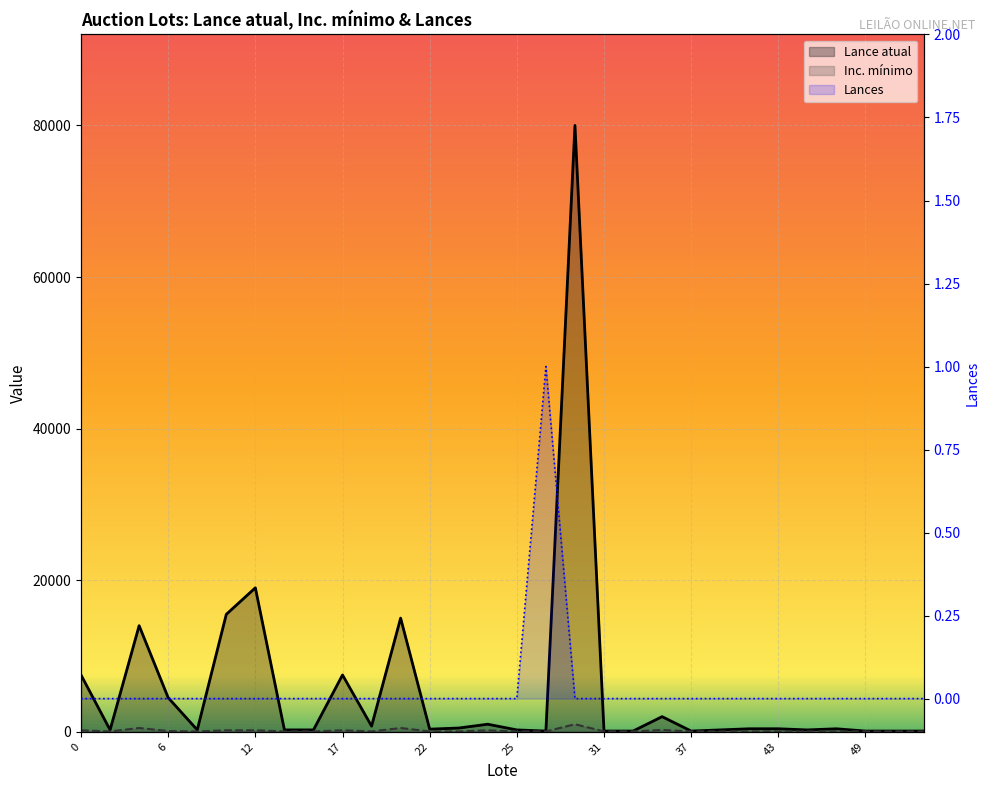

Which category has the highest value in the Lance atual series?

28